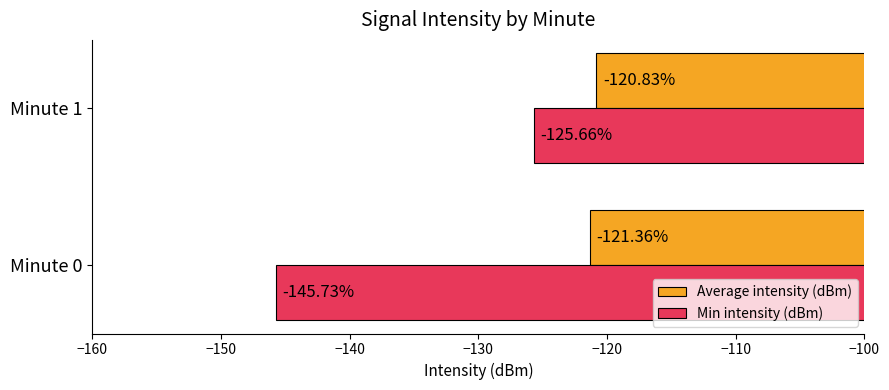

Between Minute 0 and Minute 1, which series saw the biggest shift?

Min intensity (dBm)